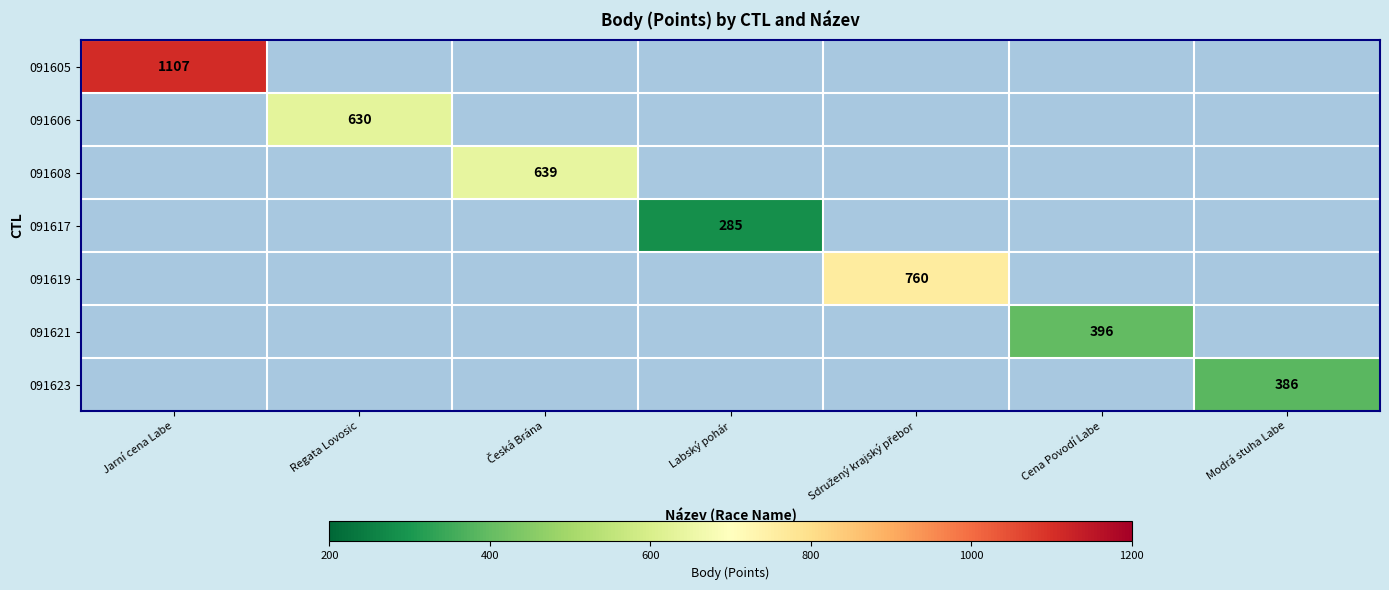

True or false: 091606 has a value of 963 at Regata Lovosic.

False